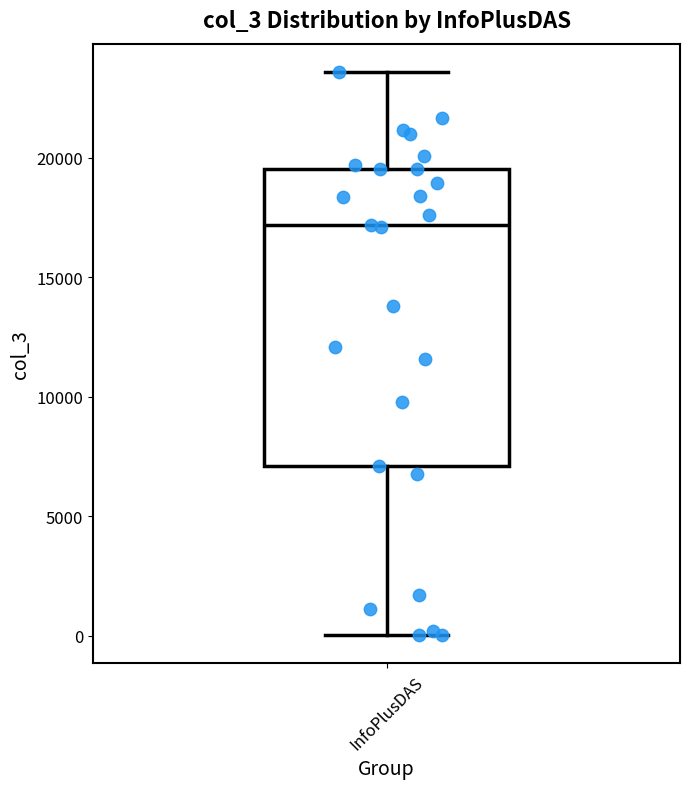

Transcribe this box plot: give where the median line is, the range the box spans, and where the two whiskers end, as read against the y-axis. The values are not printed on the chart, so give them approximately, as read against the axis.

median 17000, box 7000 to 19500, whiskers 0 to 23500